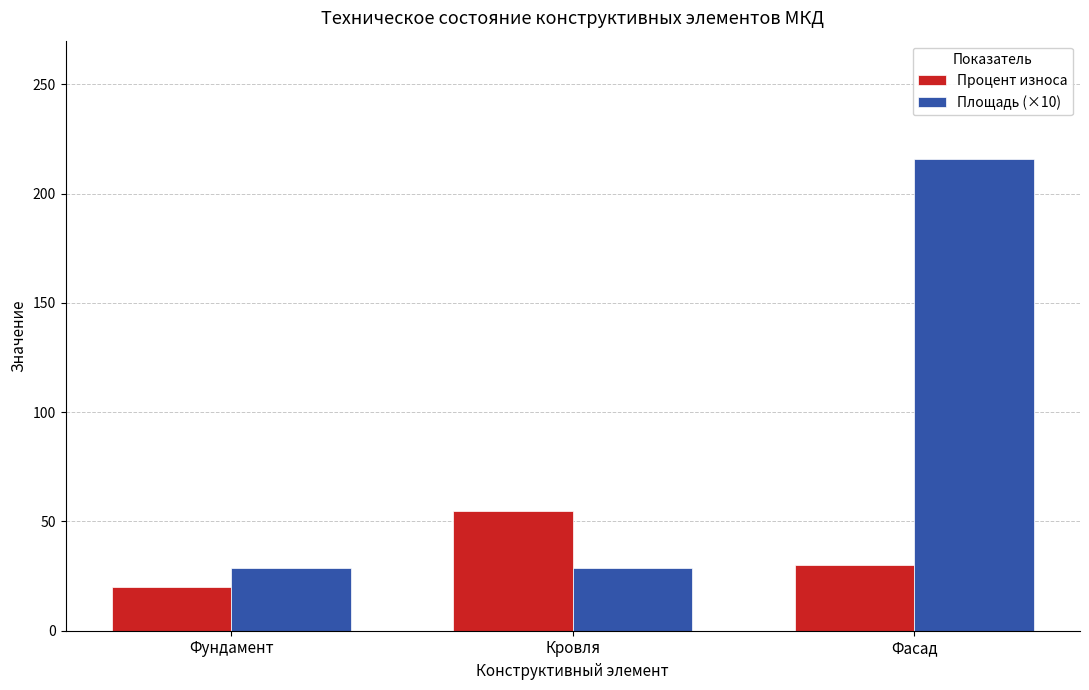

True or false: Процент износа has a value of 7.4 at Фундамент.

False